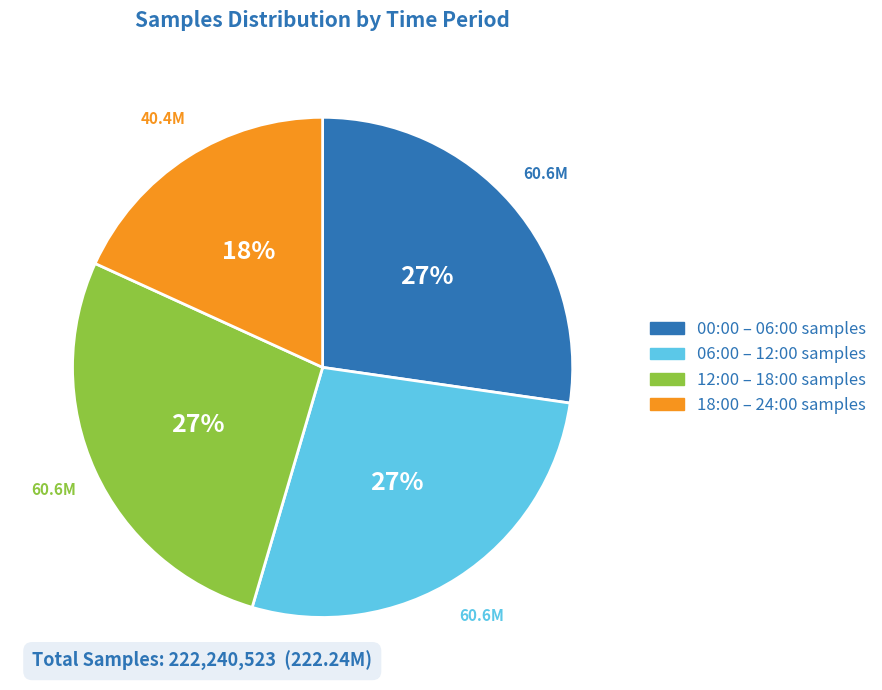

Count the number of slices in the pie.

4